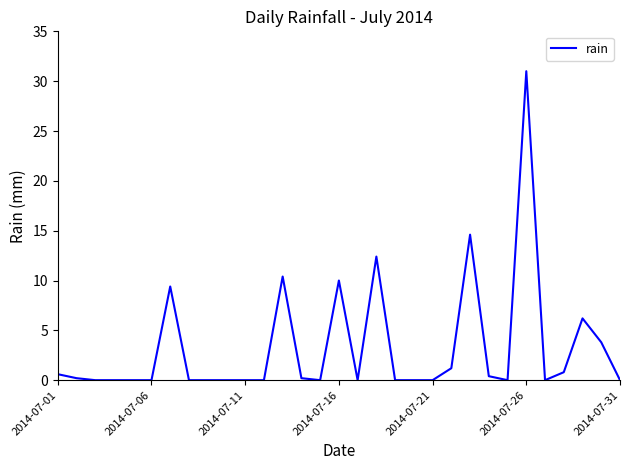

What is the difference between the maximum and minimum values?

31.0